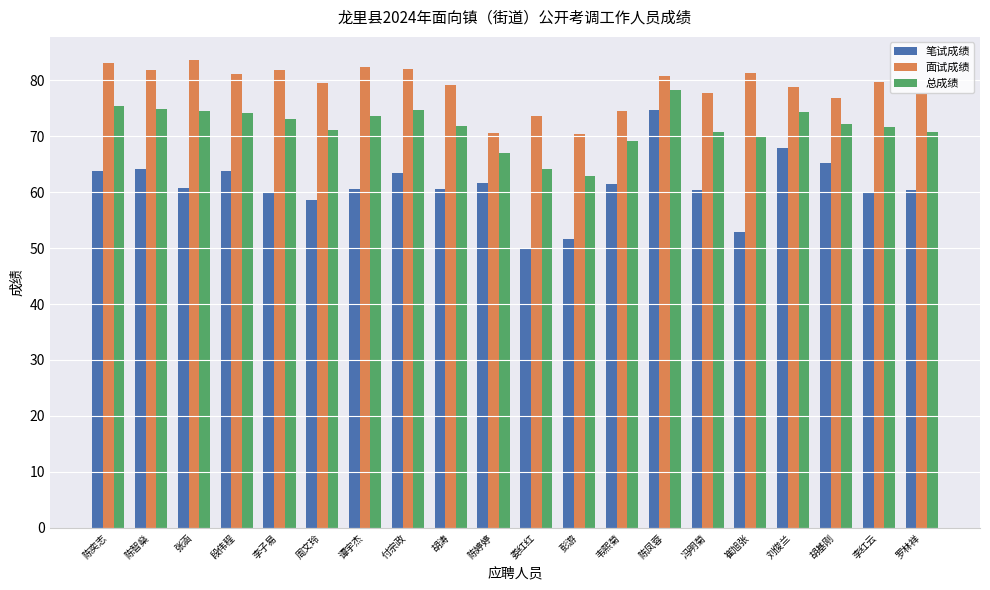

How many series are shown in this chart?

3